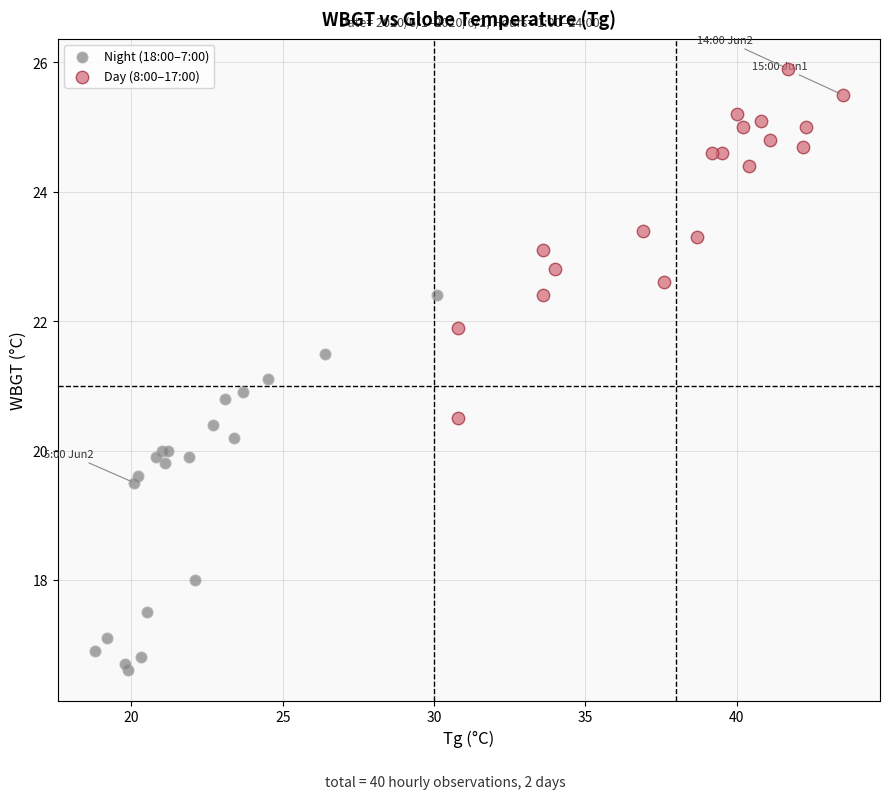

Which series has the largest Y range (max minus min)?

Night (18:00–7:00)